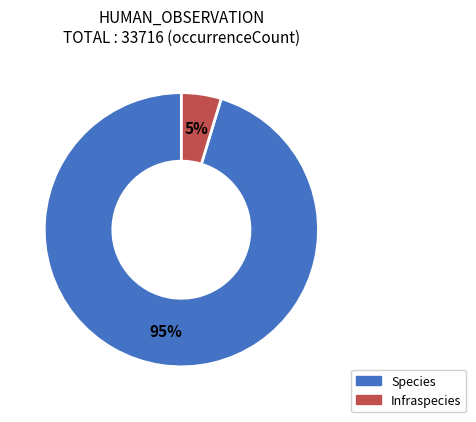

Is the sum of Species and Infraspecies greater than half?

Yes